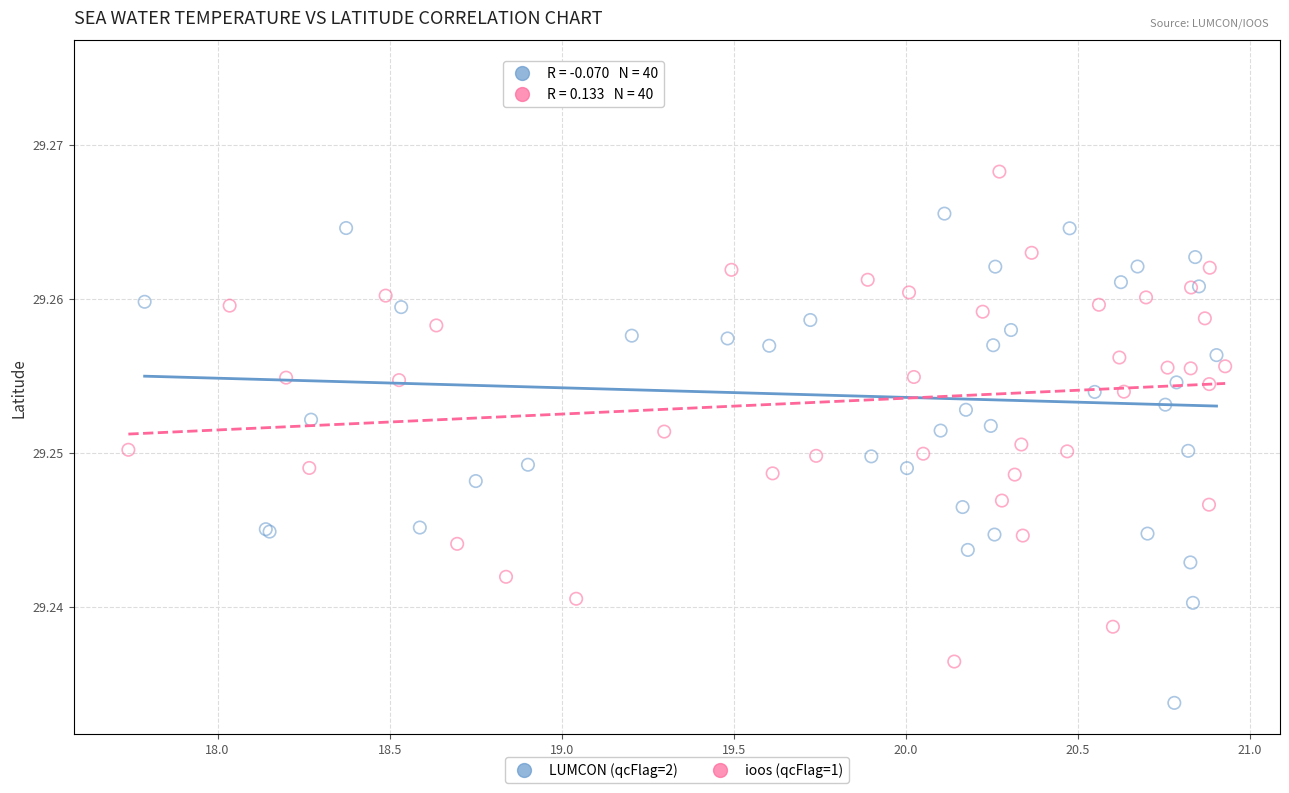

Which series has the widest spread of Y values?

LUMCON (qcFlag=2)